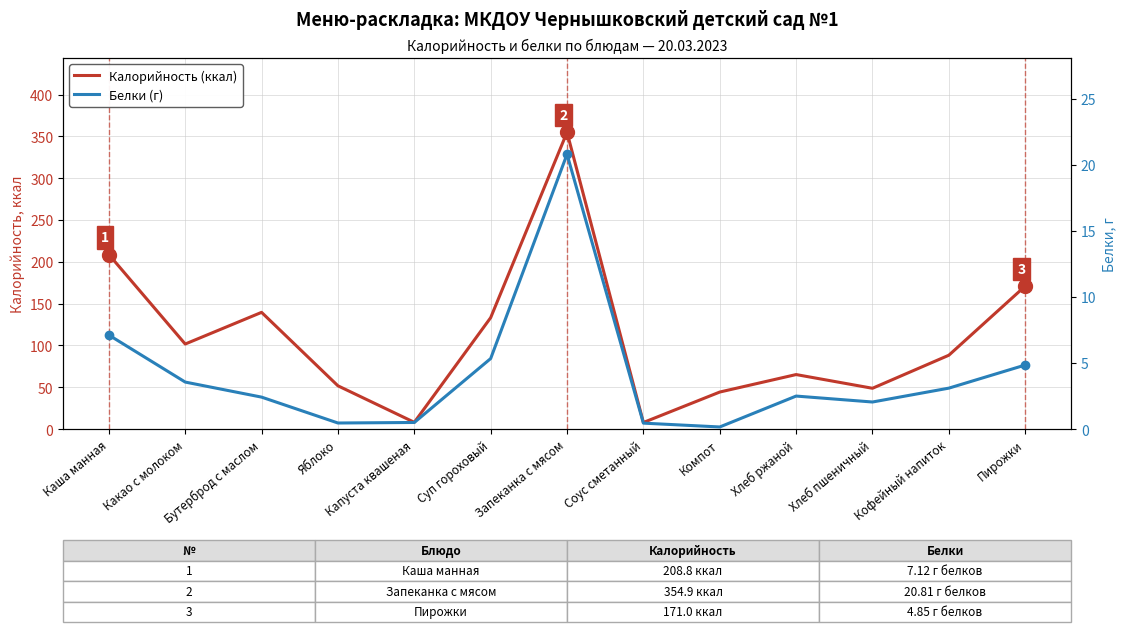

Reading left to right, extract all data points from this chart.

Калорийность (ккал): 208.8	101.7	139.6	51.8	8.1	133.2	354.9	7.9	44.3	65.2	48.8	88.3	171.0
Белки (г): 7.1	3.6	2.4	0.5	0.5	5.3	20.8	0.5	0.2	2.5	2.0	3.1	4.8